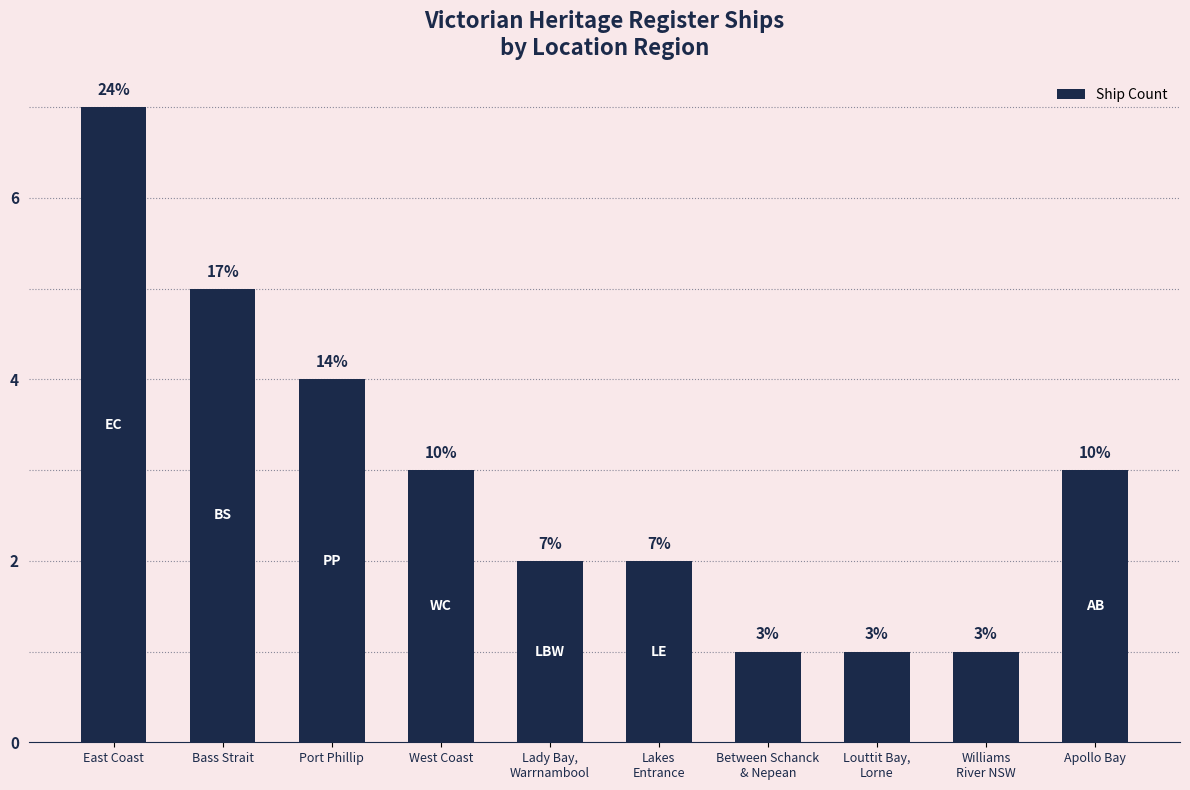

Reading left to right, transcribe all the data shown in this chart.

East Coast=7	Bass Strait=5	Port Phillip=4	West Coast=3	Lady Bay,
Warrnambool=2	Lakes
Entrance=2	Between Schanck
& Nepean=1	Louttit Bay,
Lorne=1	Williams
River NSW=1	Apollo Bay=3